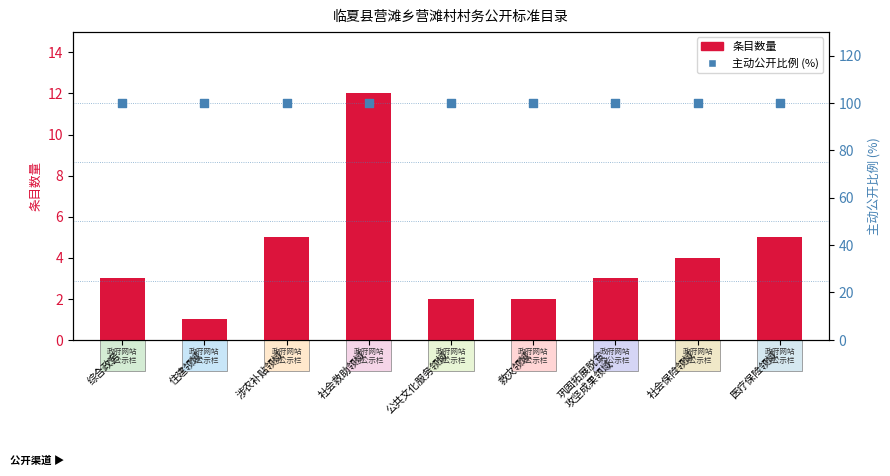

At which category is the sum across all series the highest?

社会救助领域